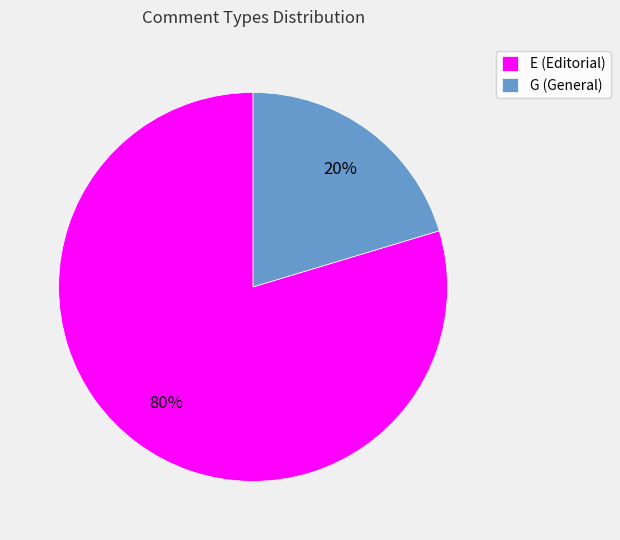

To the nearest percent, what portion does E represent?

80%